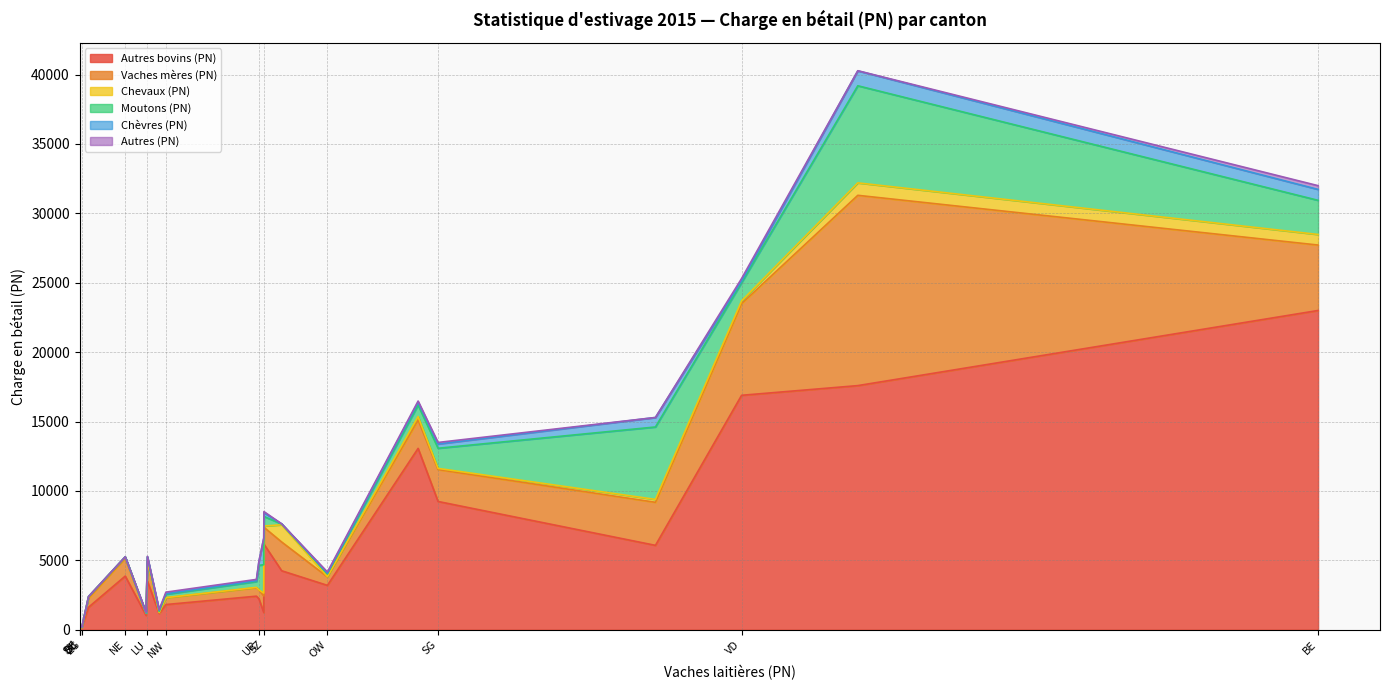

Reading right to left, what are all the values shown in this chart?

Autres bovins (PN): JU=4245	GE=350	NE=3860	VS=6076	VD=16890	TI=1232	TG=0	AG=200	GR=17588	SG=9238	AI=1167	AR=1026	SH=116	BL=230	SO=1614	FR=13064	ZG=136	GL=2414	NW=1810	OW=3192	SZ=6163	UR=2227	LU=3497	BE=23002	ZH=230
Vaches mères (PN): JU=2071	GE=366	NE=1282	VS=3102	VD=6606	TI=1201	TG=0	AG=0	GR=13713	SG=2299	AI=62	AR=142	SH=0	BL=107	SO=643	FR=2044	ZG=2	GL=609	NW=485	OW=613	SZ=1216	UR=632	LU=1429	BE=4715	ZH=42
Chevaux (PN): JU=1243	GE=0	NE=95	VS=209	VD=198	TI=206	TG=0	AG=0	GR=897	SG=86	AI=4	AR=8	SH=0	BL=0	SO=120	FR=249	ZG=2	GL=25	NW=13	OW=19	SZ=89	UR=10	LU=38	BE=763	ZH=0
Moutons (PN): JU=57	GE=0	NE=14	VS=5220	VD=1312	TI=2041	TG=0	AG=0	GR=6998	SG=1451	AI=84	AR=7	SH=0	BL=0	SO=3	FR=830	ZG=37	GL=419	NW=243	OW=202	SZ=691	UR=1766	LU=258	BE=2460	ZH=0
Chèvres (PN): JU=10	GE=0	NE=2	VS=683	VD=131	TI=1910	TG=0	AG=0	GR=1075	SG=305	AI=85	AR=34	SH=0	BL=1	SO=3	FR=197	ZG=0	GL=65	NW=43	OW=49	SZ=270	UR=279	LU=40	BE=786	ZH=0
Autres (PN): JU=0	GE=0	NE=0	VS=1	VD=169	TI=16	TG=0	AG=0	GR=9	SG=113	AI=44	AR=44	SH=0	BL=0	SO=0	FR=91	ZG=0	GL=90	NW=110	OW=82	SZ=80	UR=2	LU=20	BE=271	ZH=0